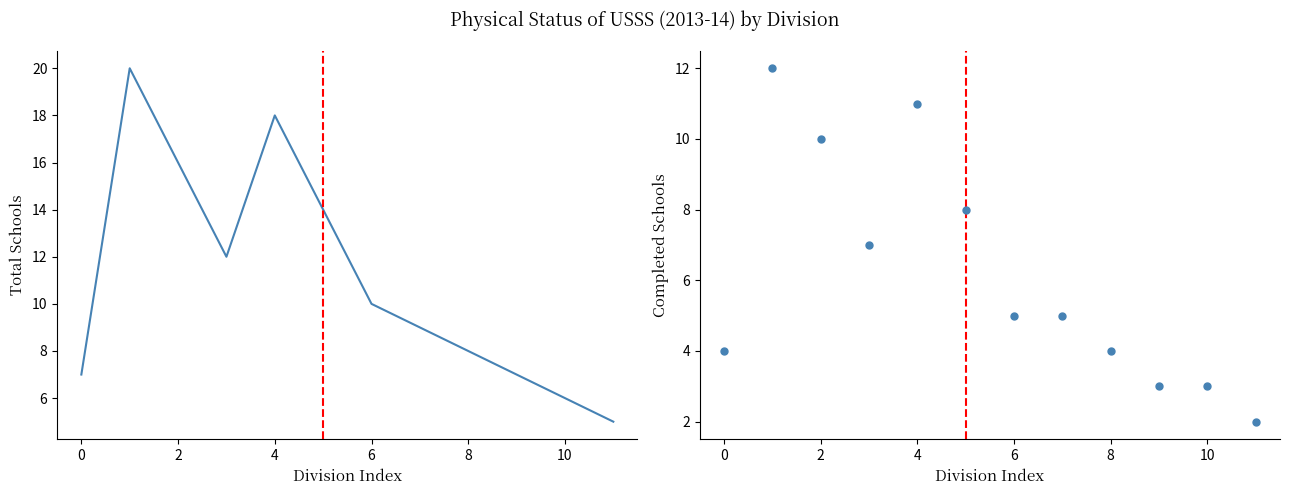

Which series has the widest spread of Y values?

Total Schools